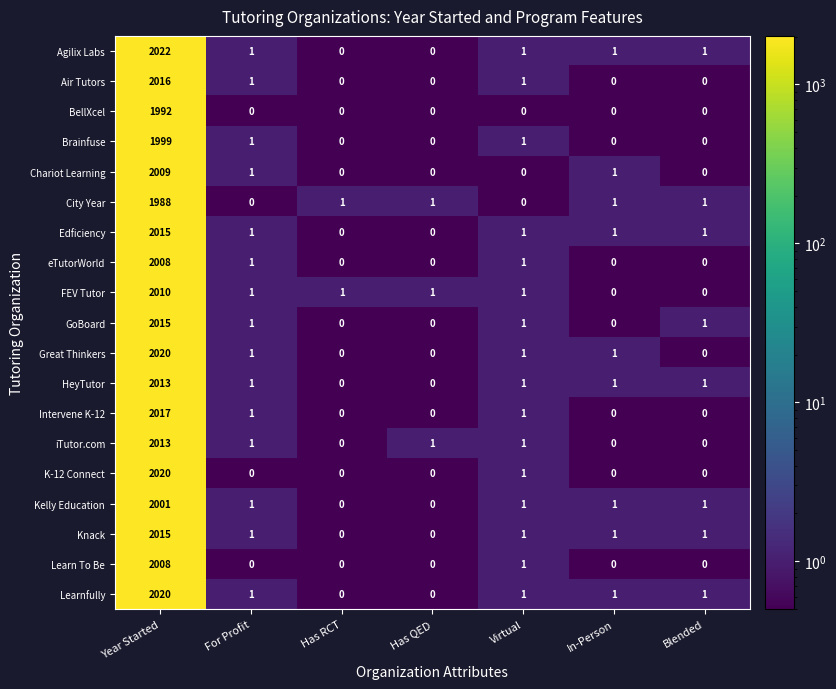

How many positive values does the iTutor.com series have?

4